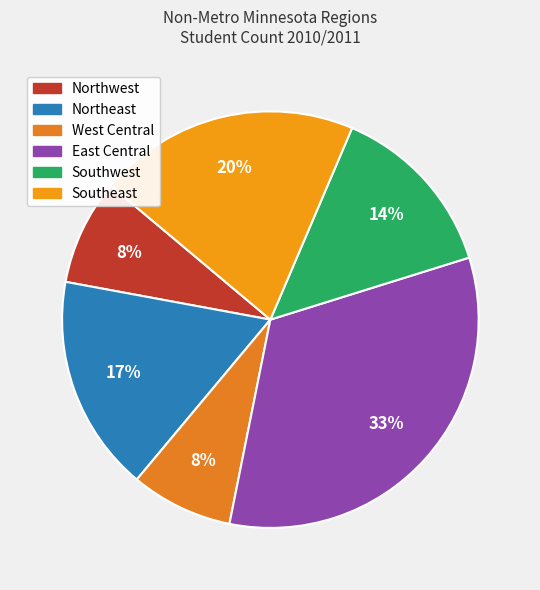

To the nearest percent, what is the difference between the largest and smallest slice percentages?

25%